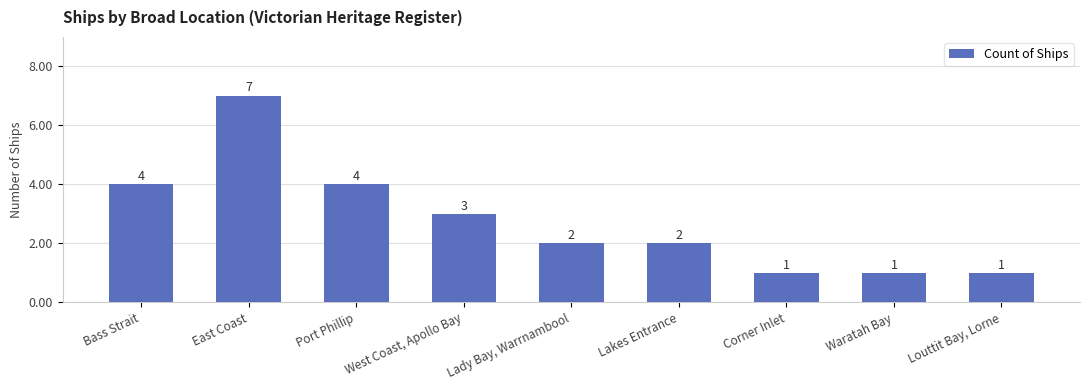

What is the difference between the second highest and second lowest values?

3